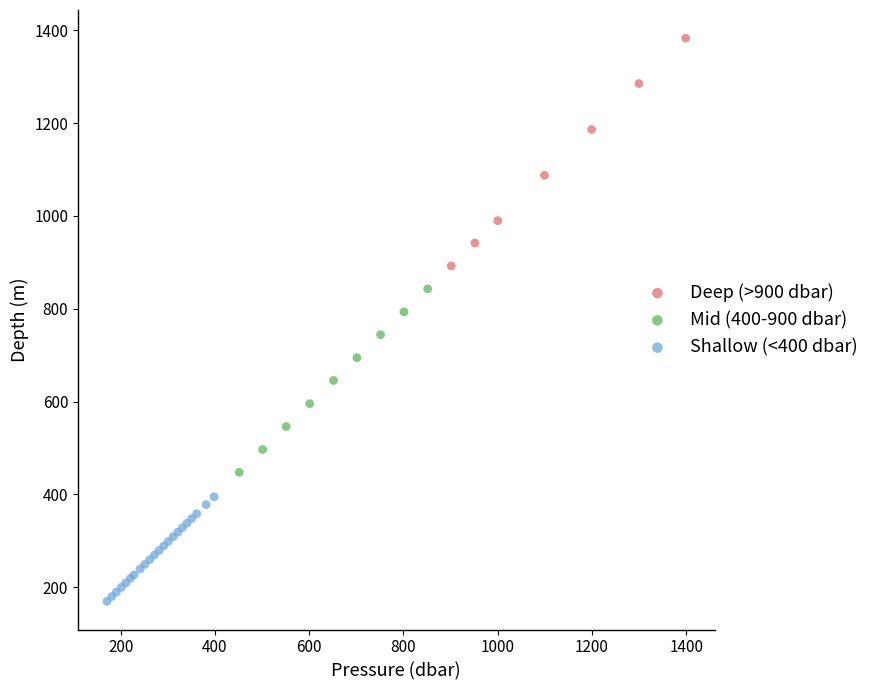

Which series contains the highest Y value?

Deep (>900 dbar)